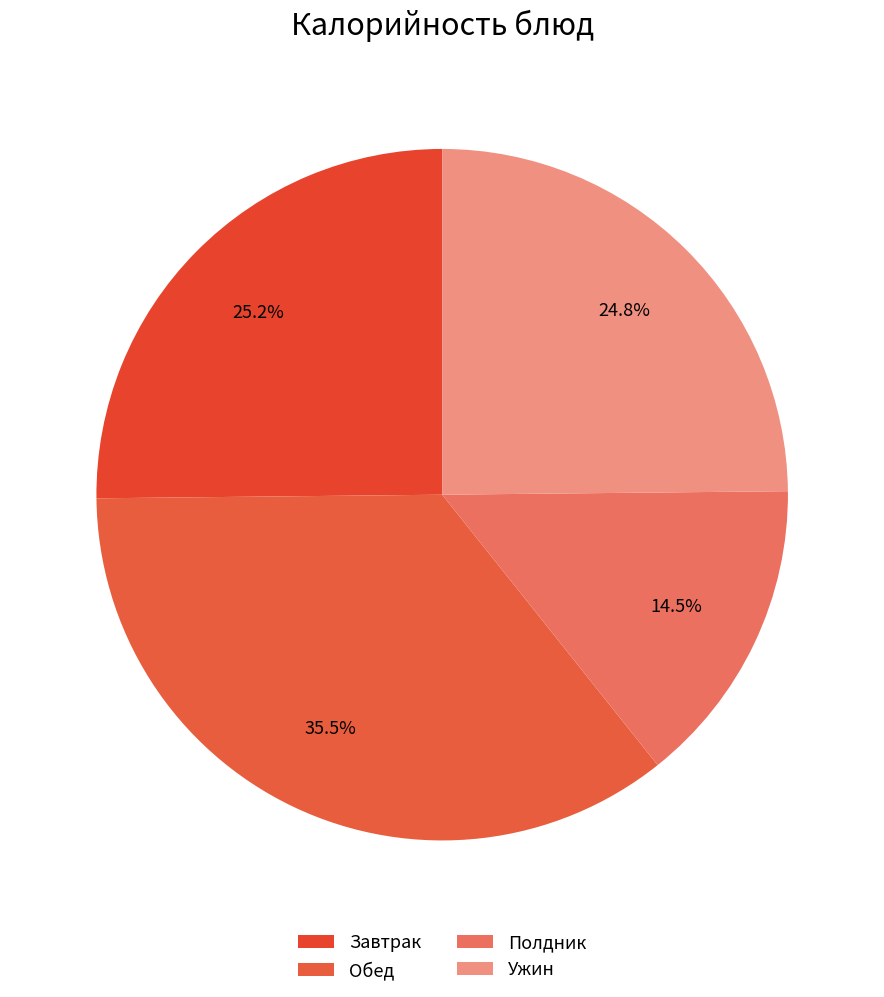

How many slices are in this pie chart?

4